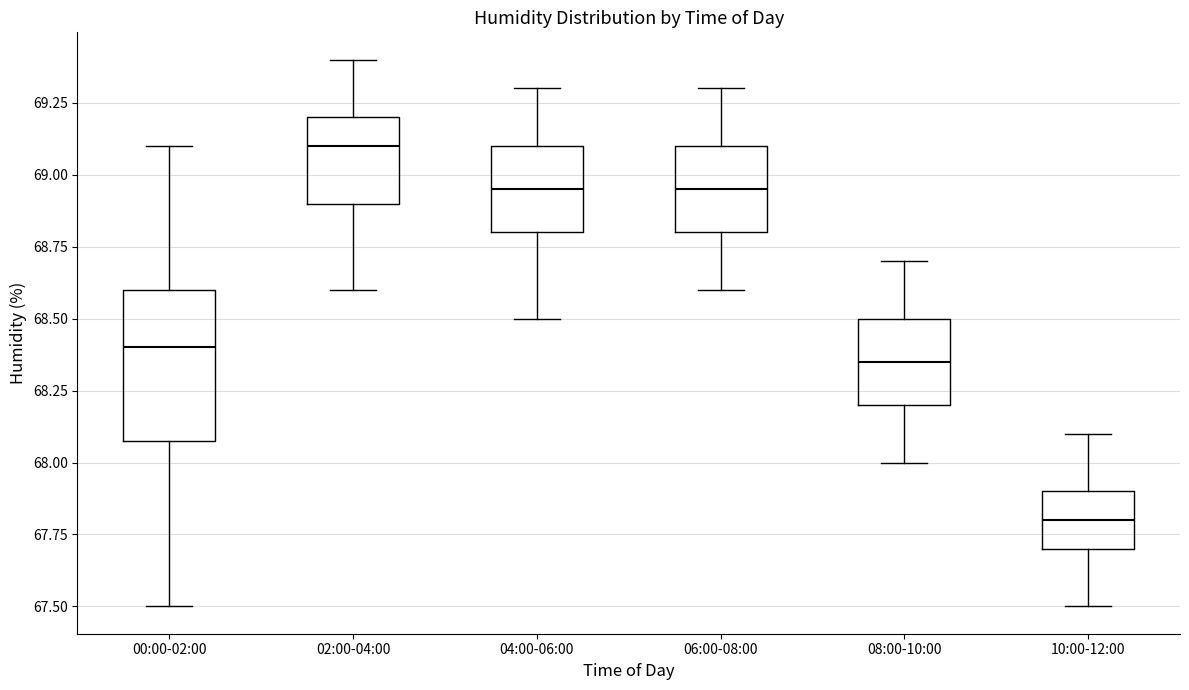

Where does the upper whisker of the box for 08:00-10:00 end on the y-axis? The values are not printed on the chart, so give them approximately, as read against the axis.

68.70